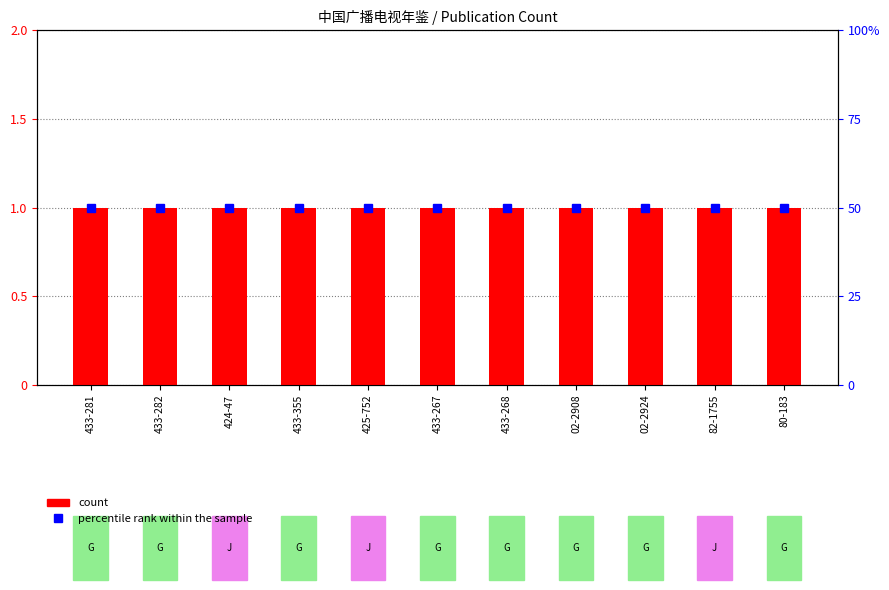

True or false: percentile rank within the sample has a value of 50 at 82-1755.

True